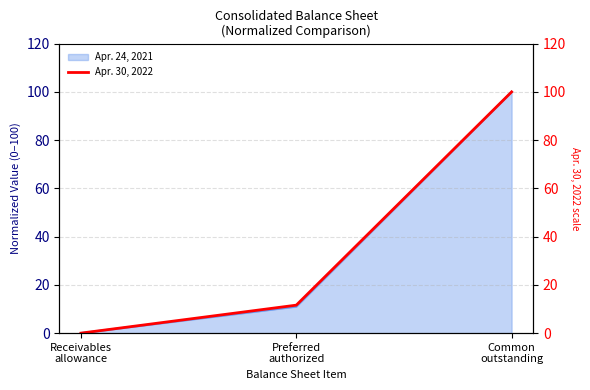

Reading left to right, transcribe all the data shown in this chart.

Receivables
allowance=0.0	Preferred
authorized=11.6	Common
outstanding=100.0